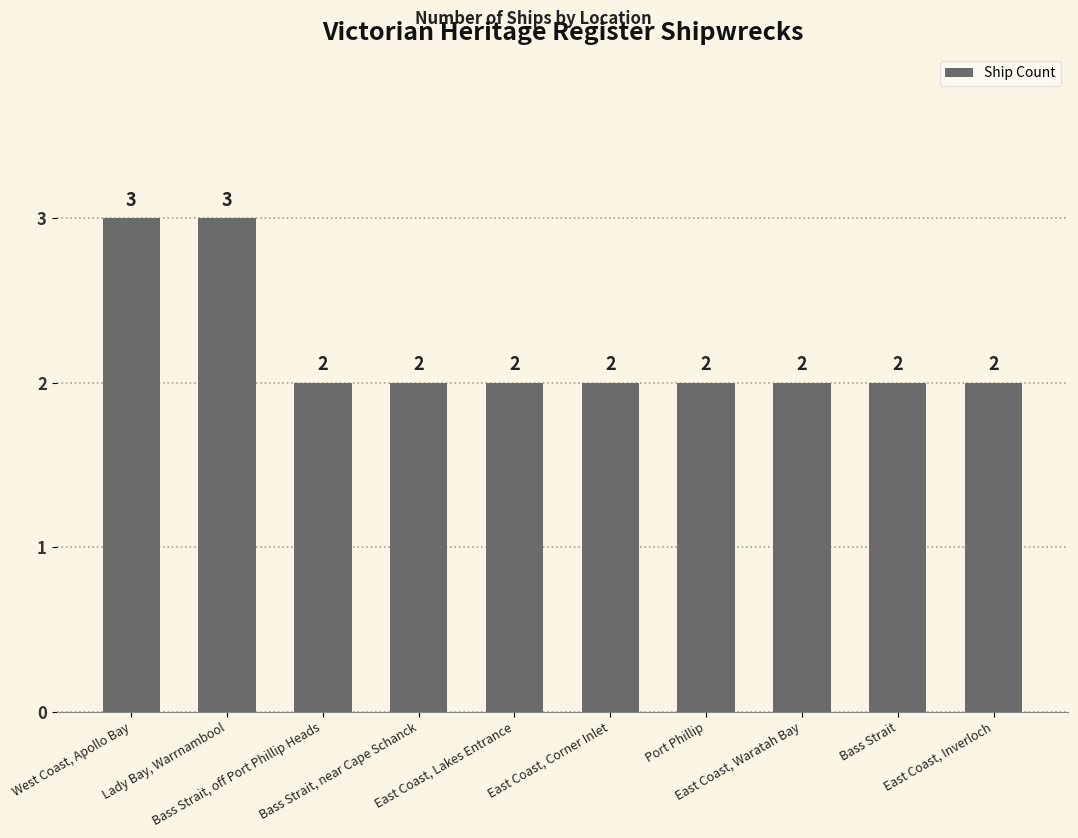

Read the value at East Coast, Corner Inlet.

2